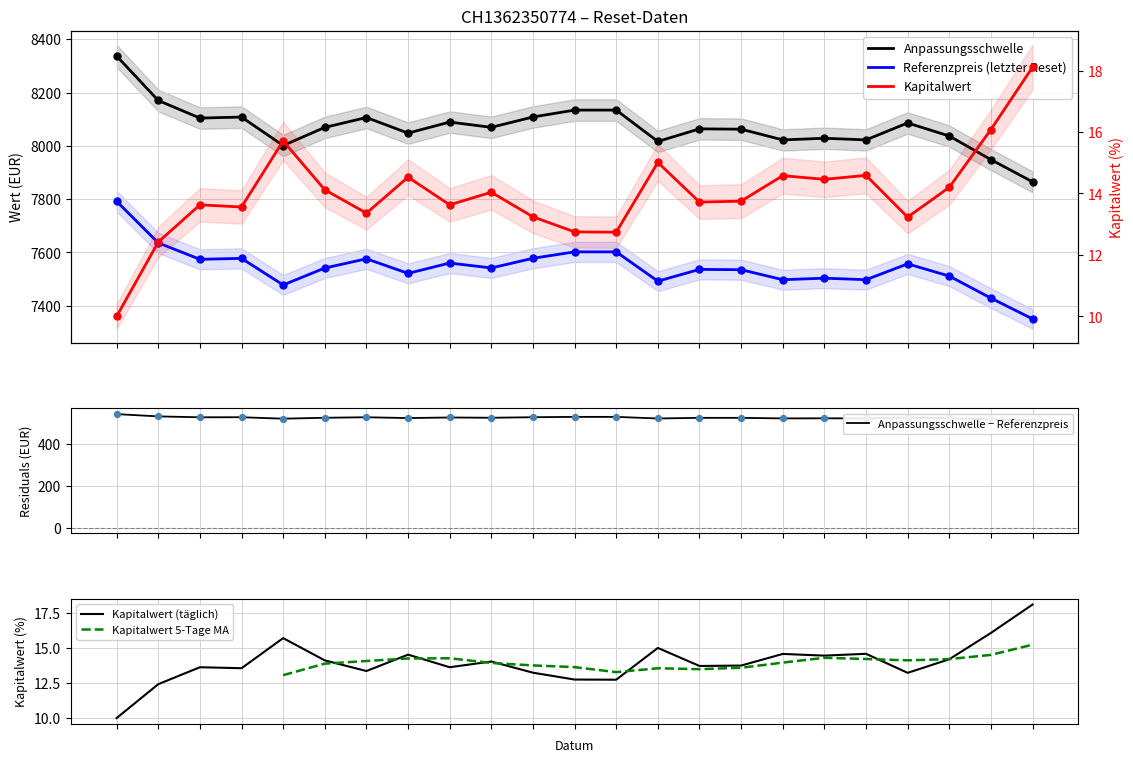

Is the value of Anpassungsschwelle at 2024-10-31 greater than the value of Referenzpreis (letzter Reset) at 2024-10-22?

Yes